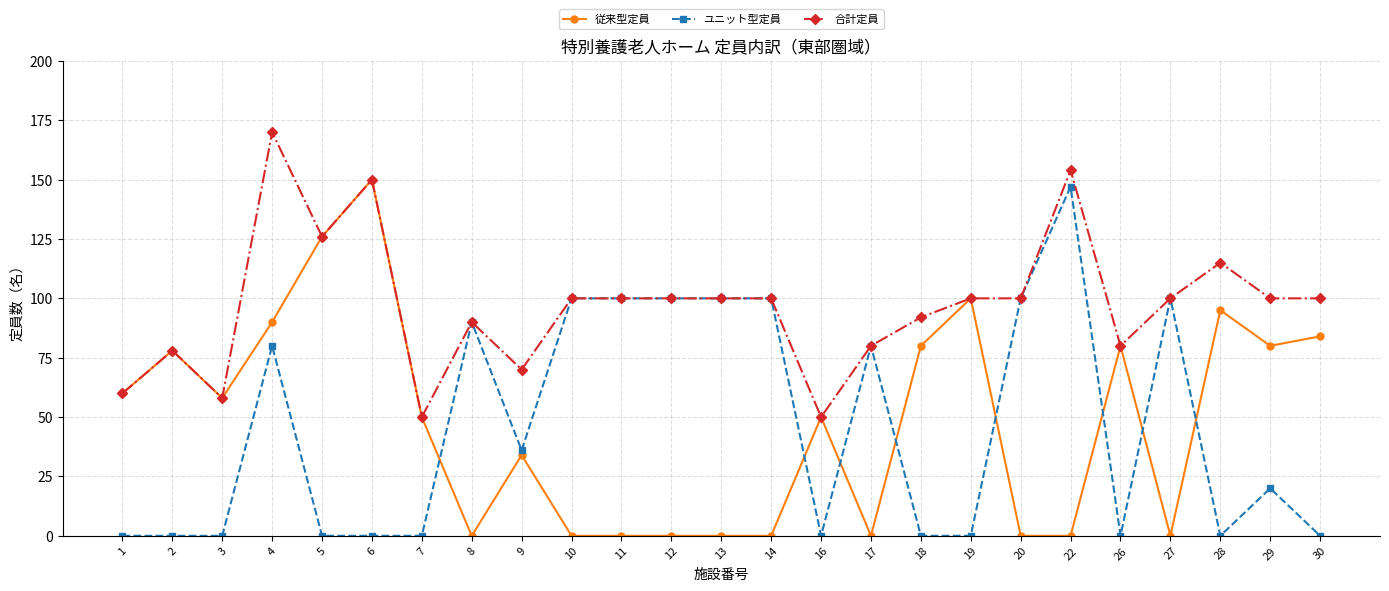

How many values in the ユニット型定員 series are below 20?

12